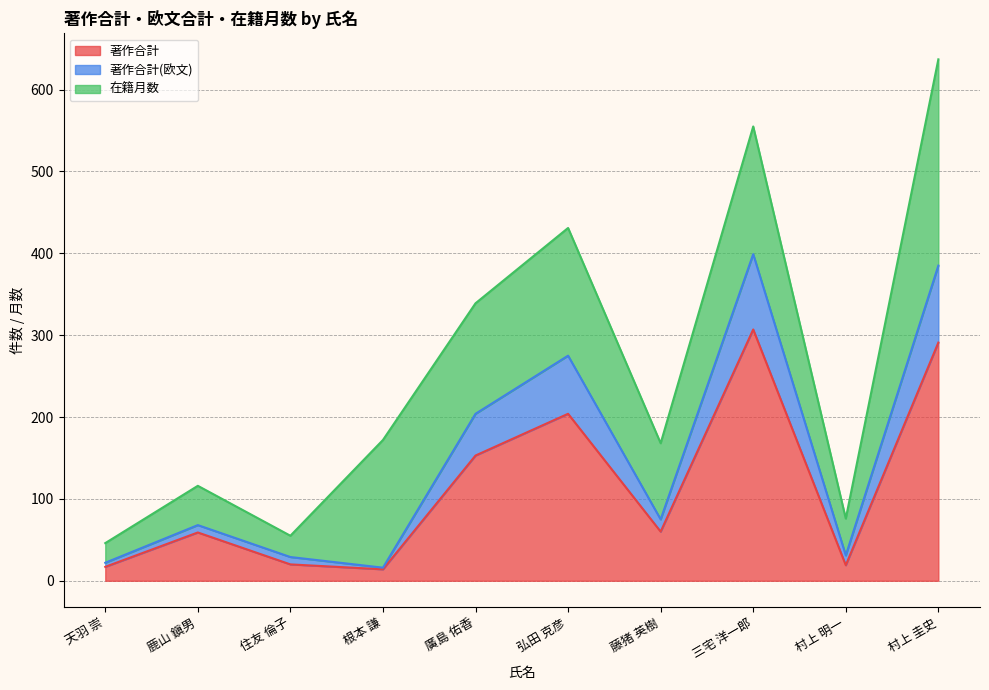

How many data points in 著作合計(欧文) are above 75?

4